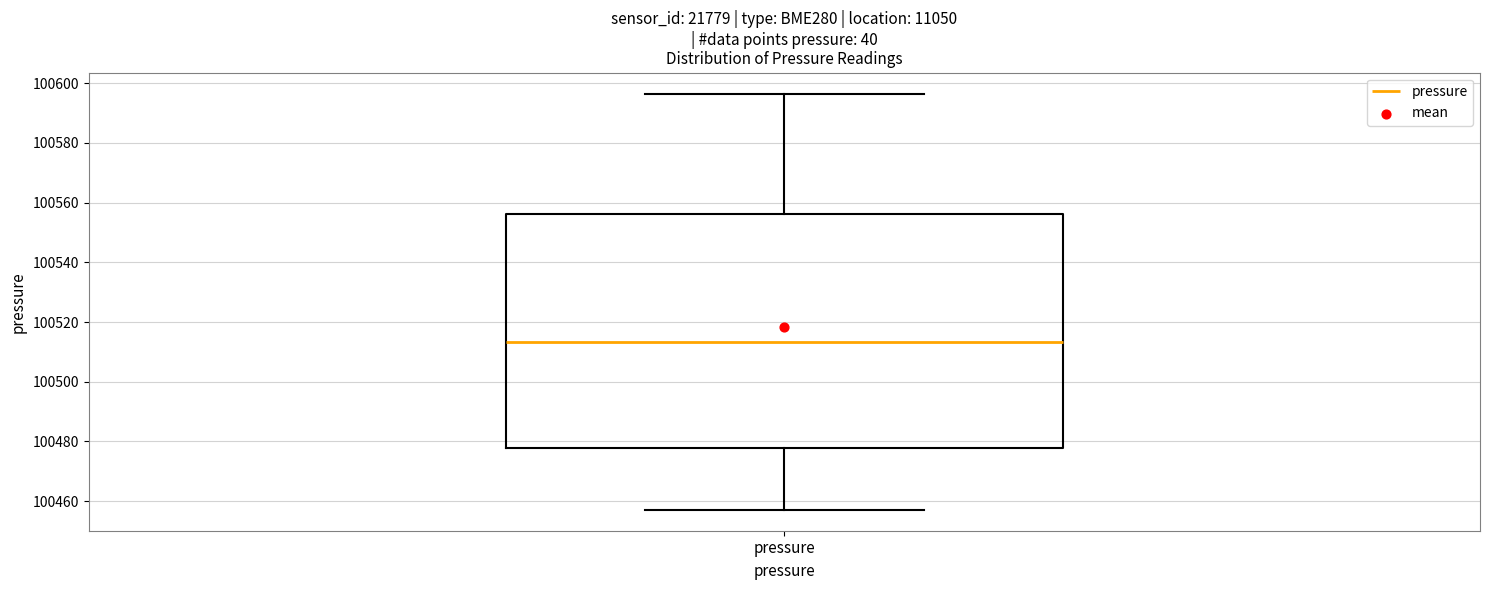

Read this box plot against the y-axis: the position of the median line, the range covered by the box, and the ends of both whiskers. The values are not printed on the chart, so give them approximately, as read against the axis.

median 100514, box 100478 to 100556, whiskers 100458 to 100596